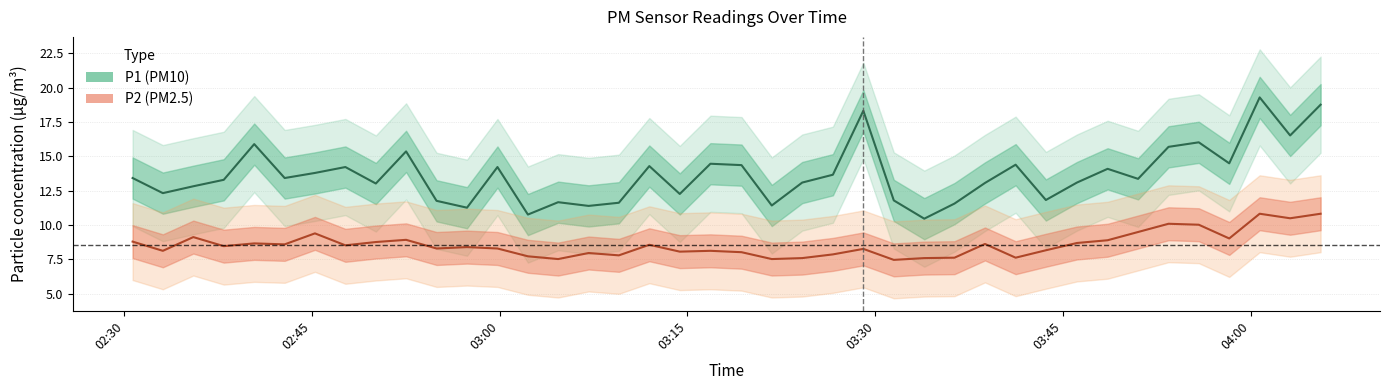

True or false: P1 (PM10) and P2 (PM2.5) cross at least once.

False